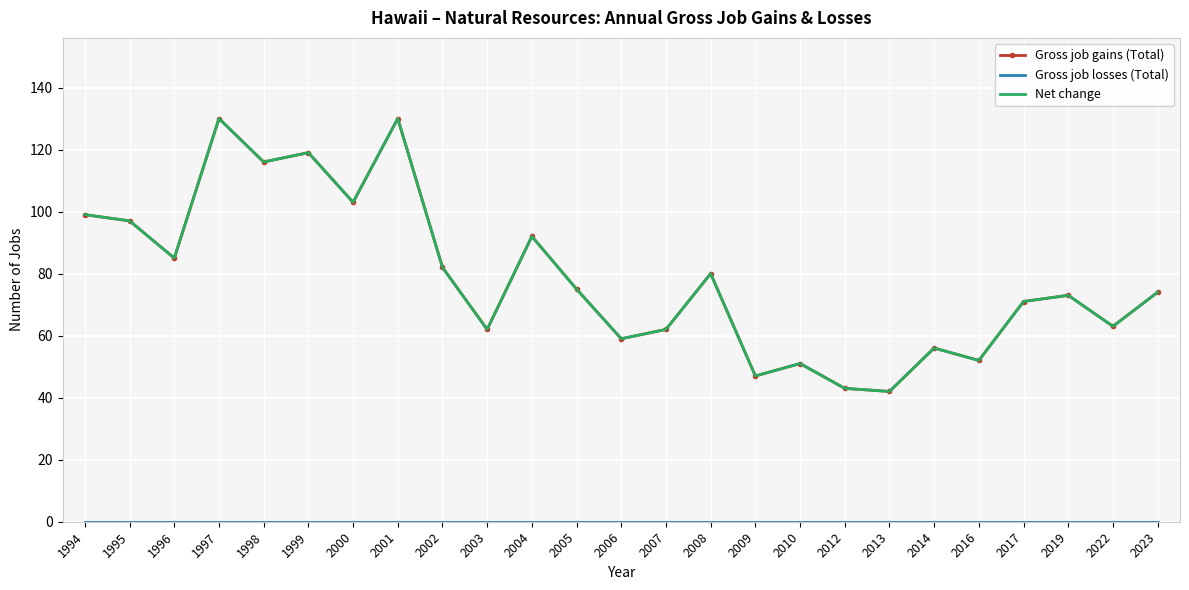

Is it true that Net change equals 30 at 1994?

False